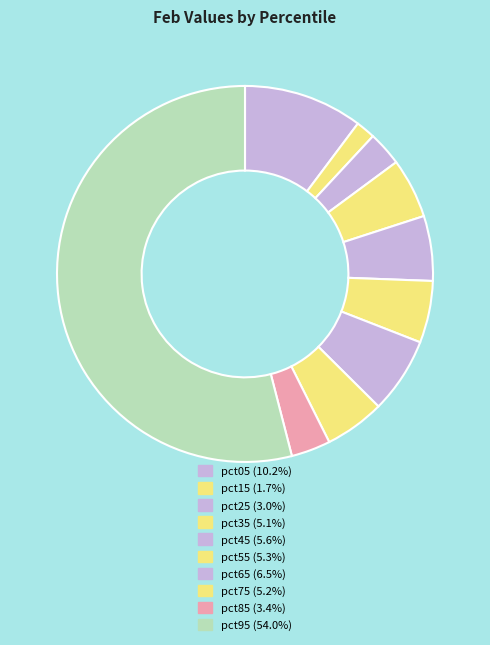

How many segments does this pie chart have?

10